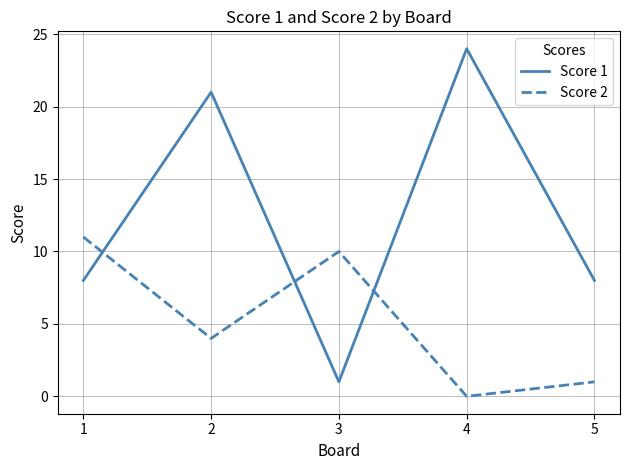

How many categories are shown in the chart?

5